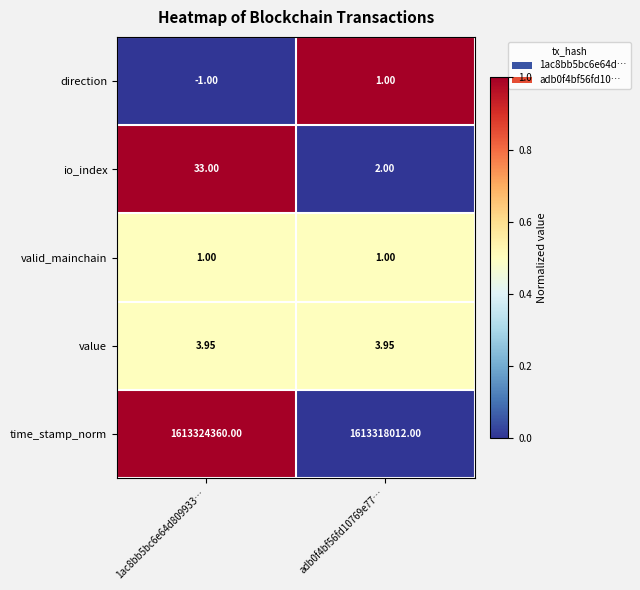

Which series has the widest spread of values?

time_stamp_norm